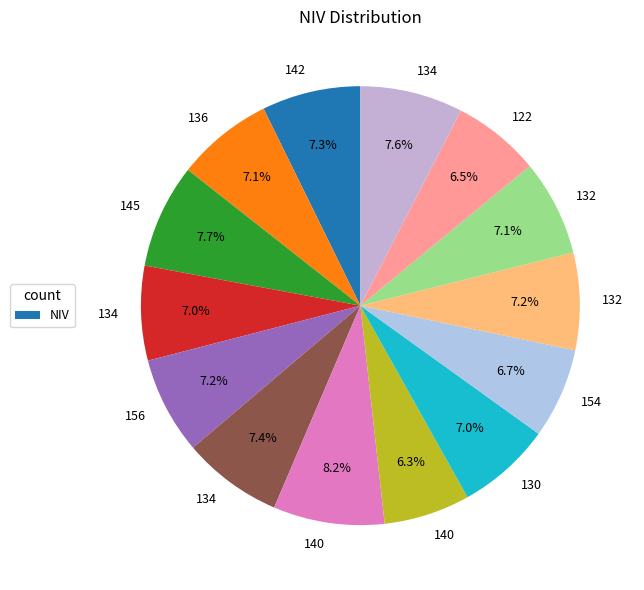

Count the number of slices in the pie.

14